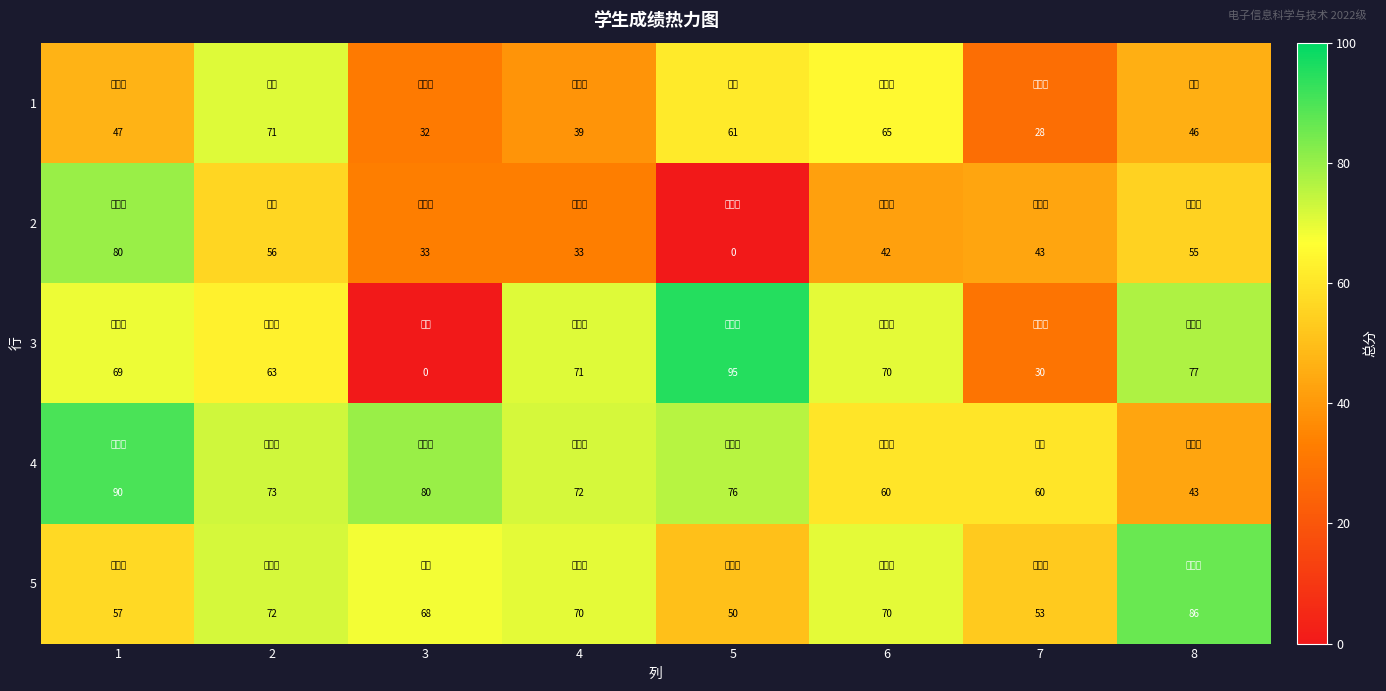

The 2 series shows 90 at 2. True or false?

False